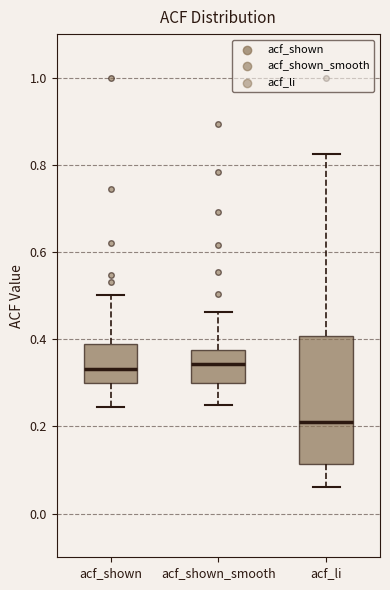

Which box is the tallest, from its lower edge to its upper edge?

acf_li